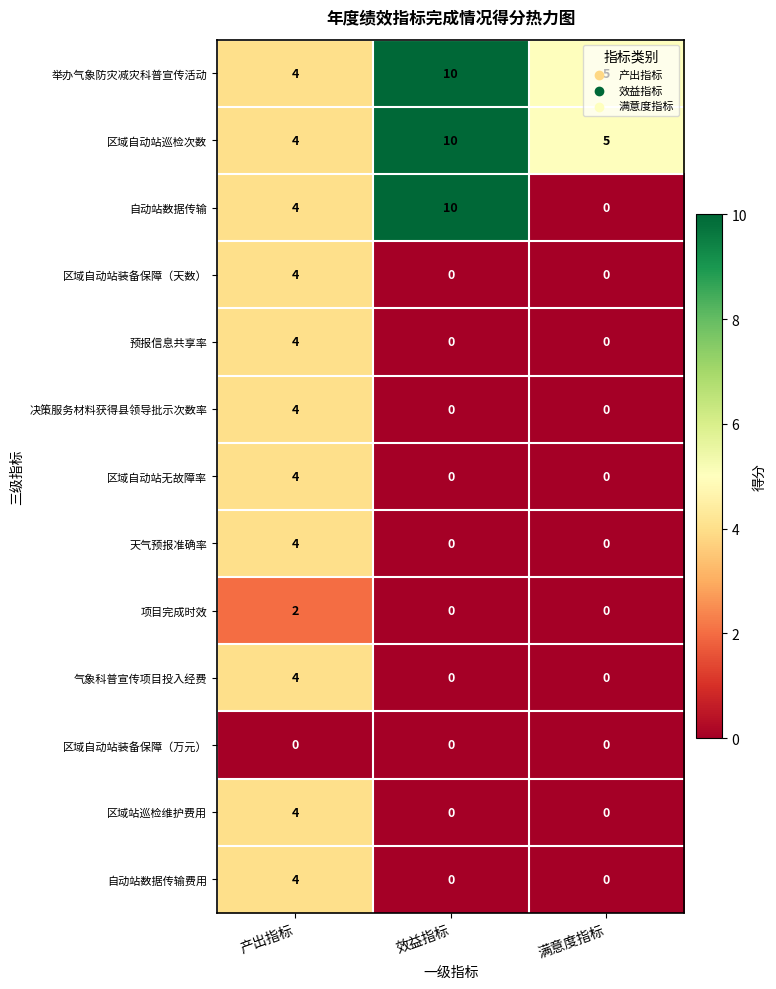

Rank the categories by 举办气象防灾减灾科普宣传活动 value from highest to lowest.

效益指标, 满意度指标, 产出指标